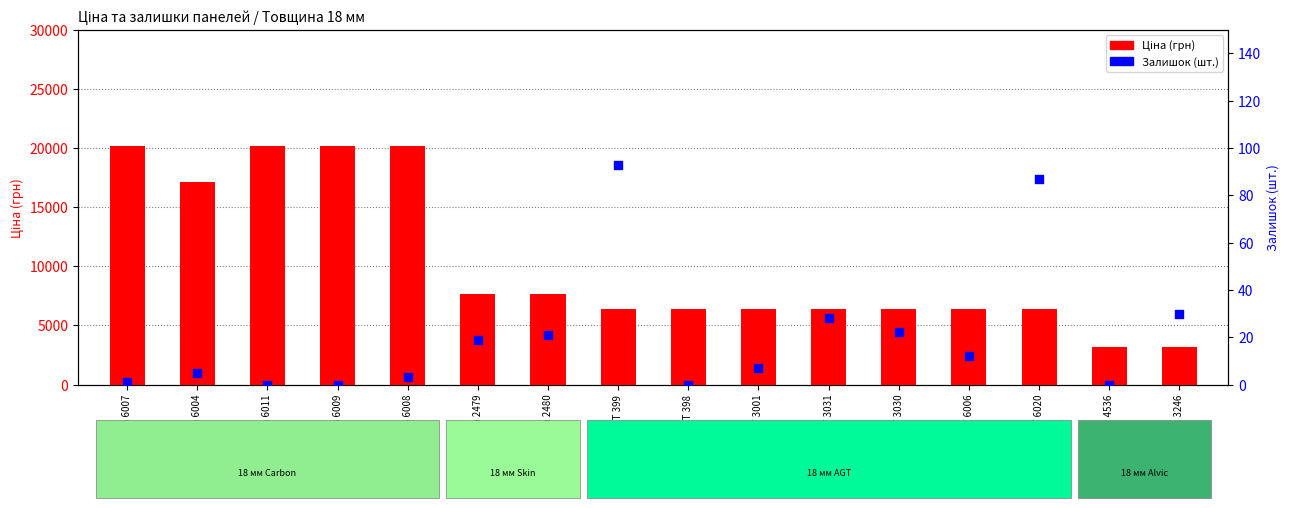

Which series has the largest Y range (max minus min)?

Ціна